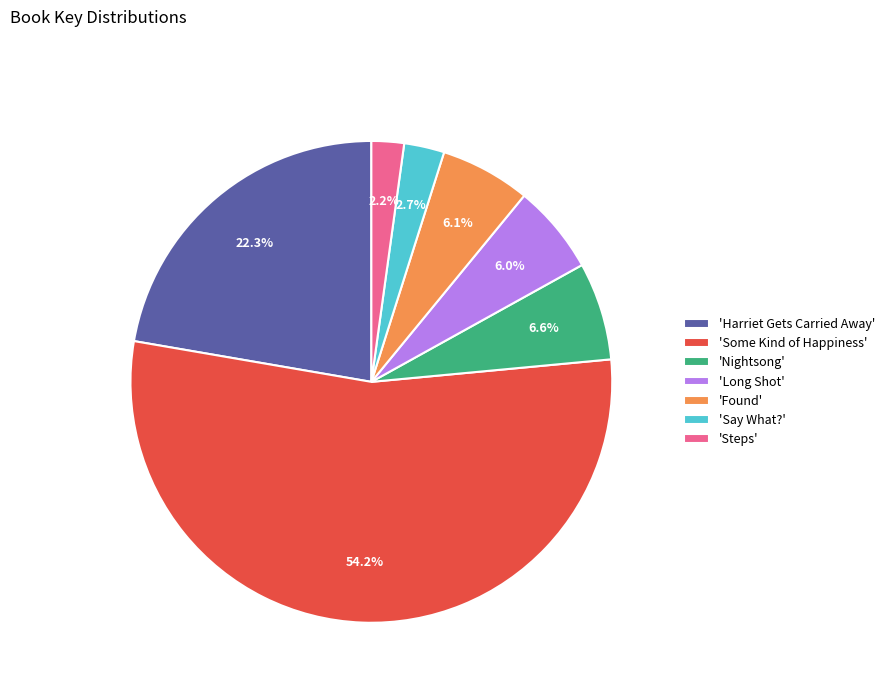

To the nearest percent, what is the average slice percentage?

14%